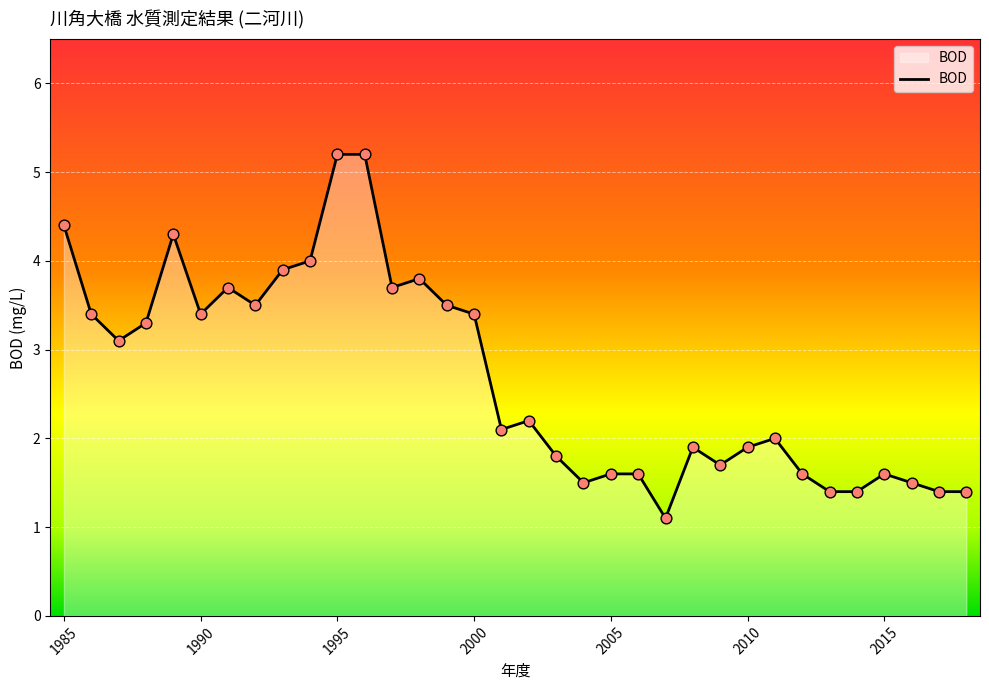

What is the difference between the maximum and minimum values?

4.1